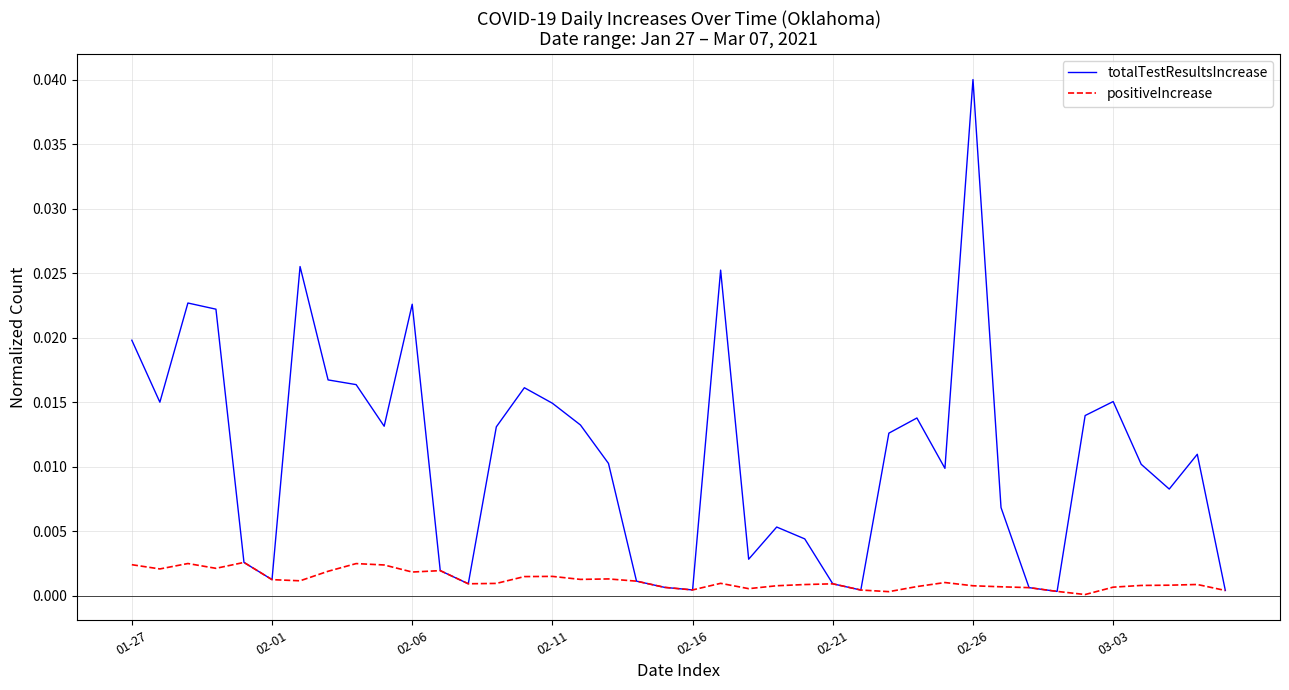

Rank the series by their maximum value, from highest to lowest.

totalTestResultsIncrease, positiveIncrease